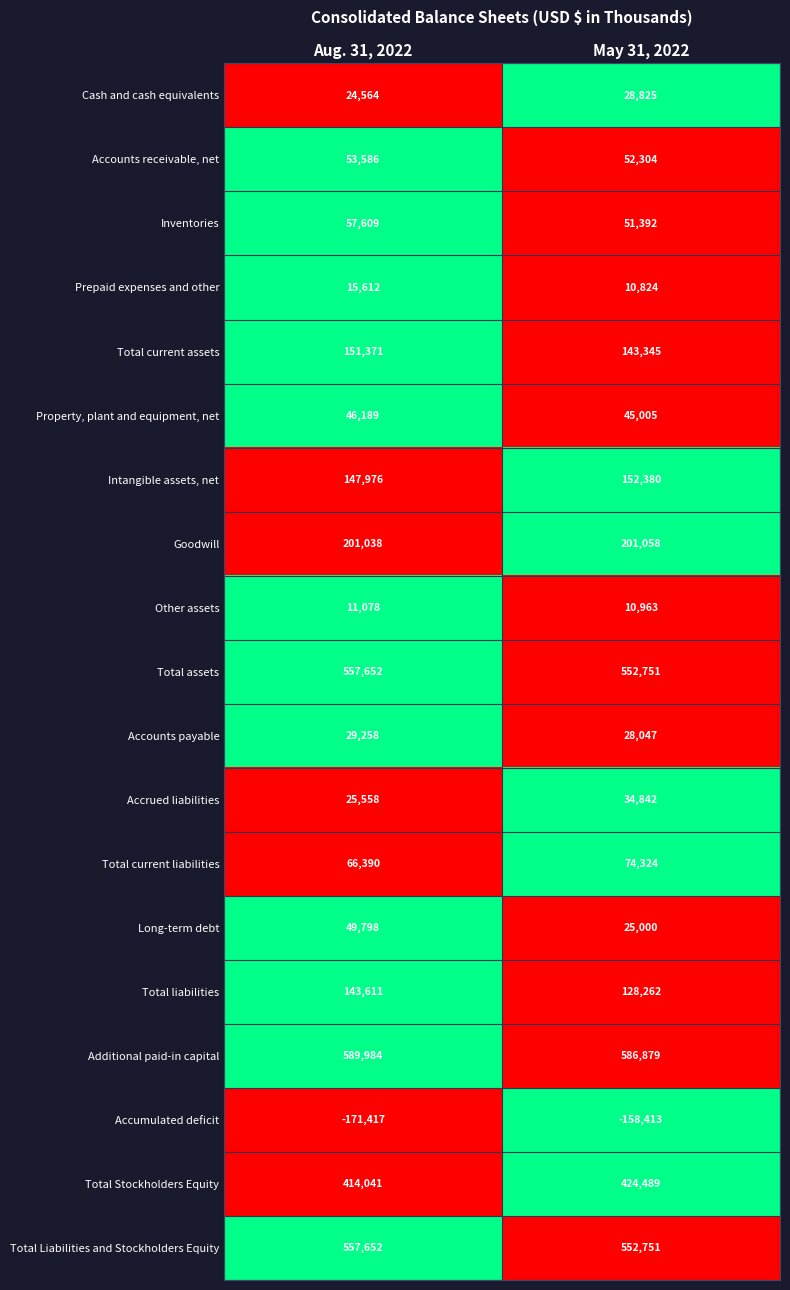

At how many categories does at least one series exceed 0?

2